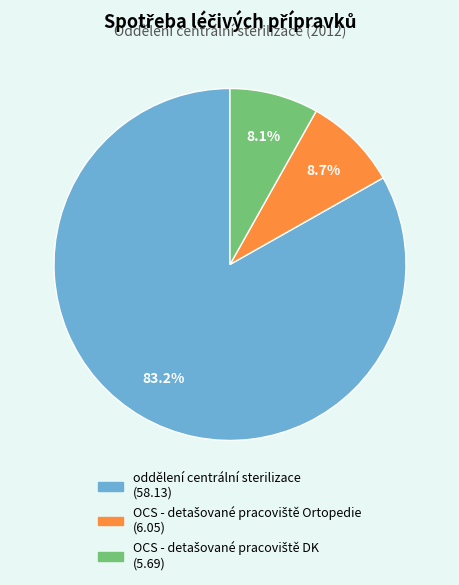

What is the majority slice?

oddělení centrální sterilizace